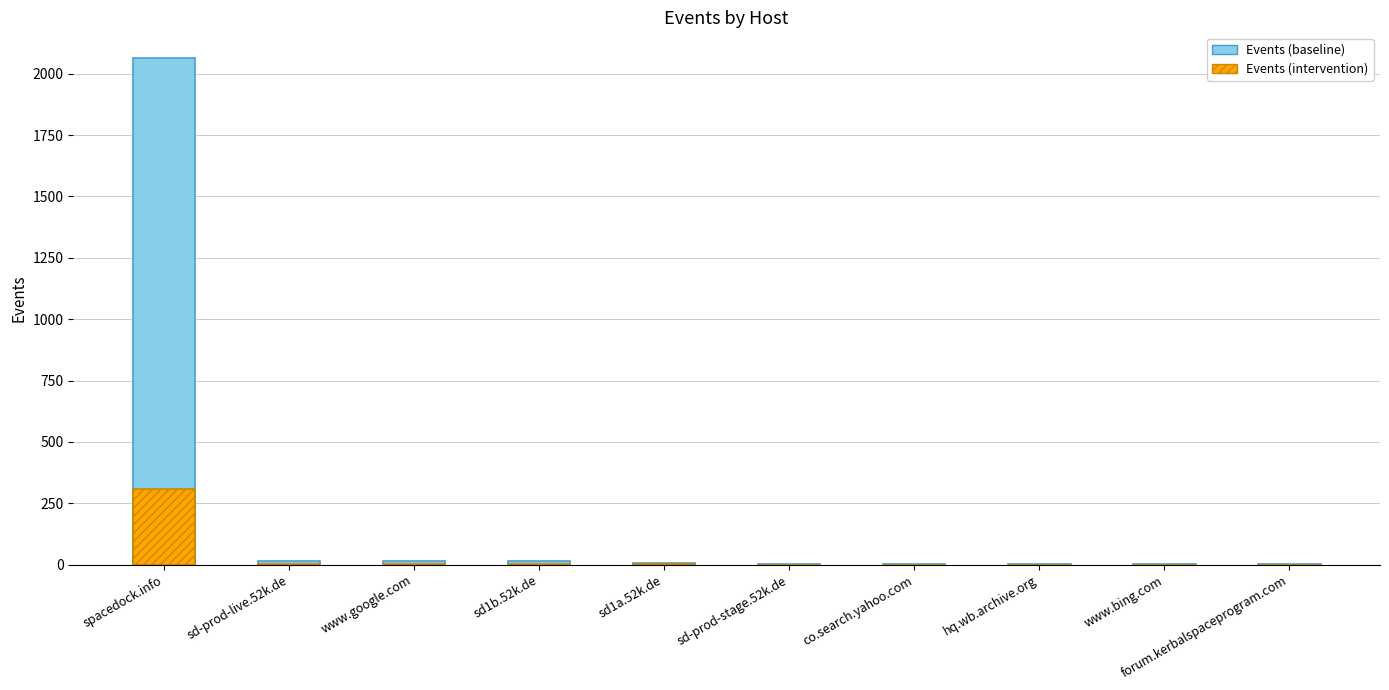

What value does the Events (intervention) series have at hq.wb.archive.org?

0.1